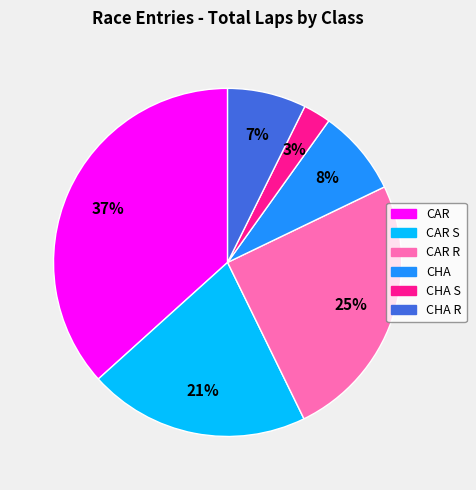

To the nearest percent, what is the difference between the largest and smallest slice percentages?

34%